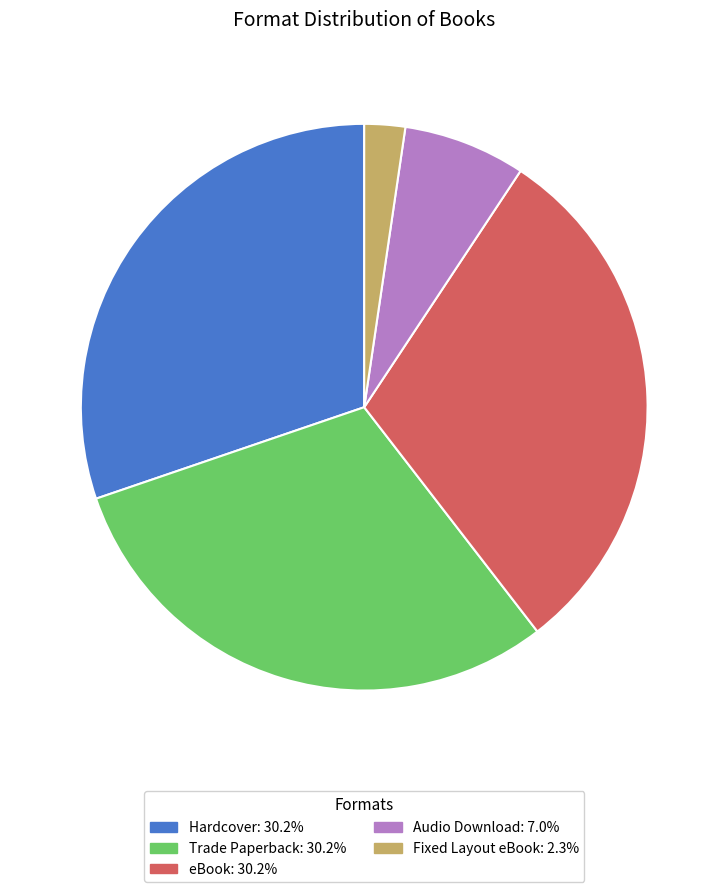

Does any single category account for the majority?

No